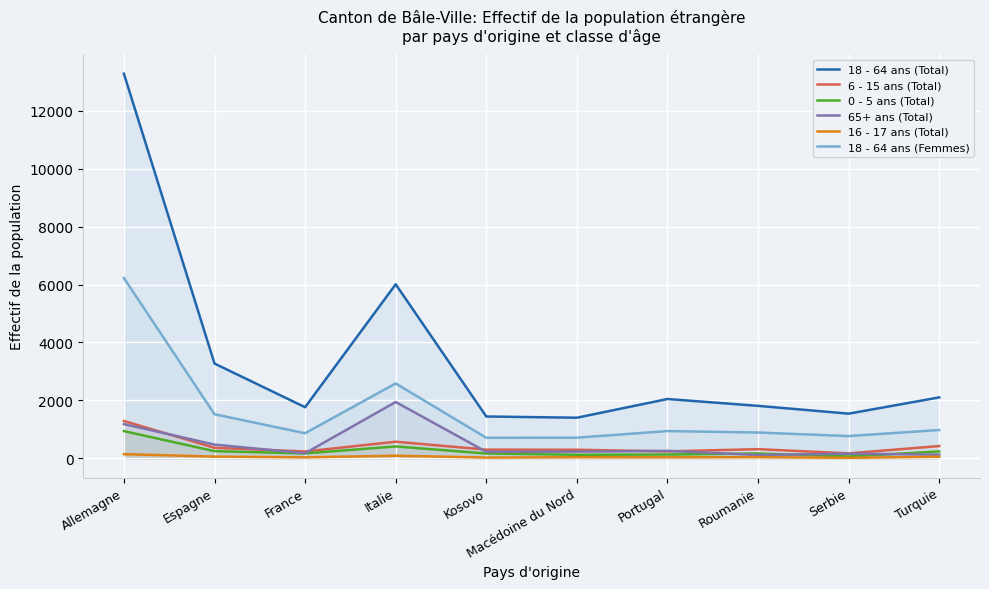

Reading left to right, transcribe all the data shown in this chart.

18 - 64 ans (Total): 13275	3272	1765	6008	1445	1403	2048	1812	1543	2104
6 - 15 ans (Total): 1291	365	237	575	301	297	241	318	172	425
0 - 5 ans (Total): 940	249	170	412	168	123	133	168	65	240
65+ ans (Total): 1182	475	177	1945	225	233	259	116	163	128
16 - 17 ans (Total): 146	60	34	91	27	38	35	40	19	55
18 - 64 ans (Femmes): 6223	1523	867	2586	709	714	942	892	769	979